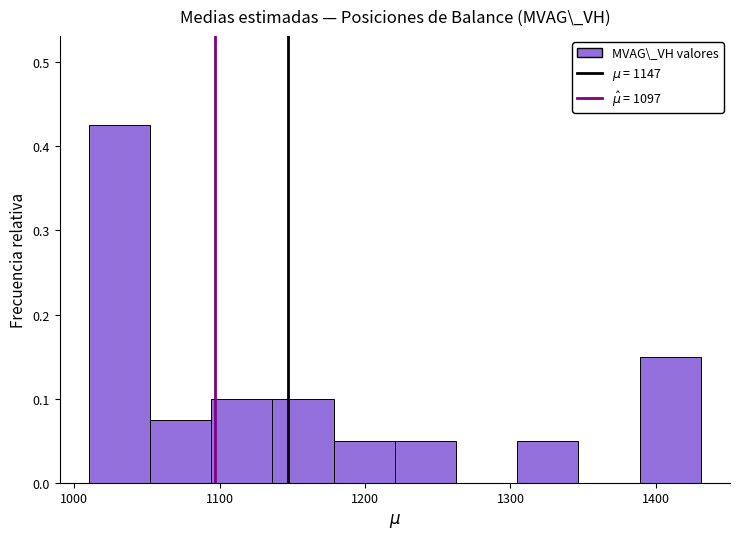

Reading left to right, transcribe this chart: for each bar, give the range it covers on the x-axis and its height. Neither the bar edges nor the heights are printed on the chart, so give them approximately, as read against the axes.

1010 to 1050: 0.43
1050 to 1090: 0.08
1090 to 1140: 0.10
1140 to 1180: 0.10
1180 to 1220: 0.05
1220 to 1260: 0.05
1260 to 1300: 0
1300 to 1350: 0.05
1350 to 1390: 0
1390 to 1430: 0.15